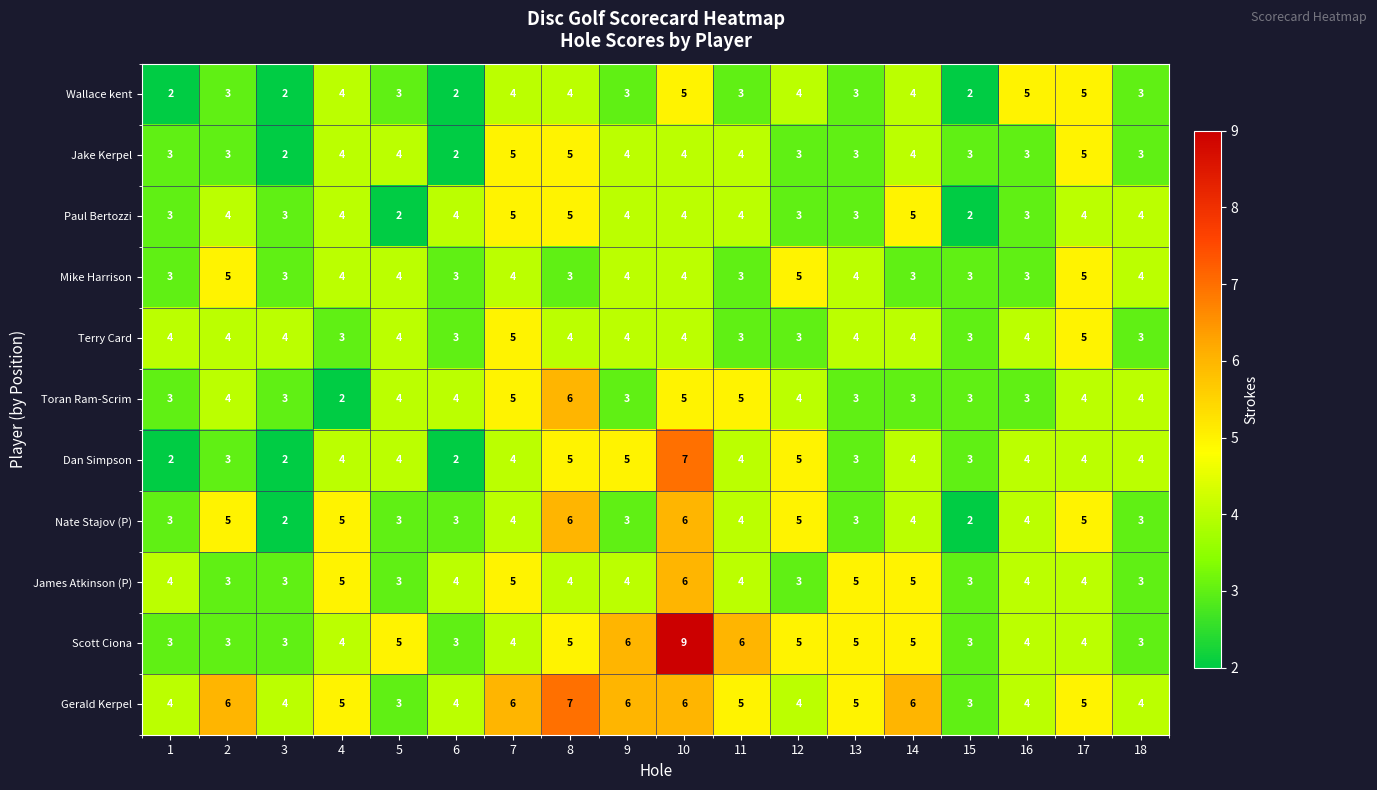

What is the highest value of the Scott Ciona series?

9